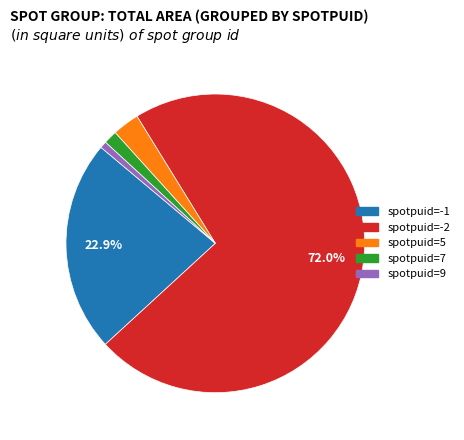

Does any single category account for the majority?

Yes